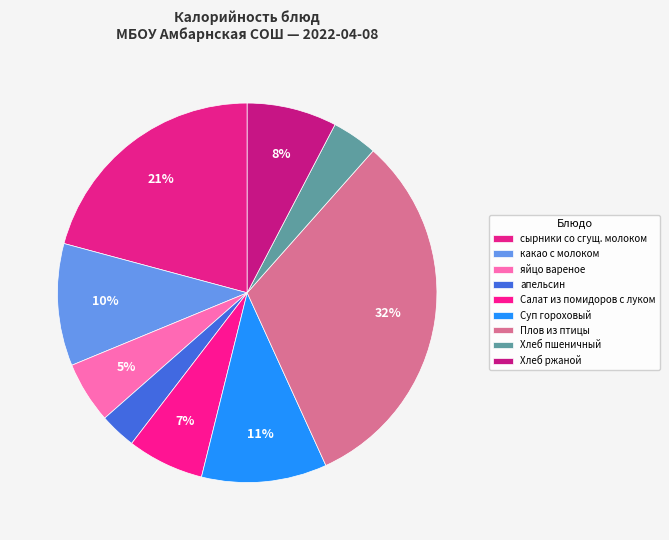

Is it true that Суп гороховый is 3% of the pie?

False